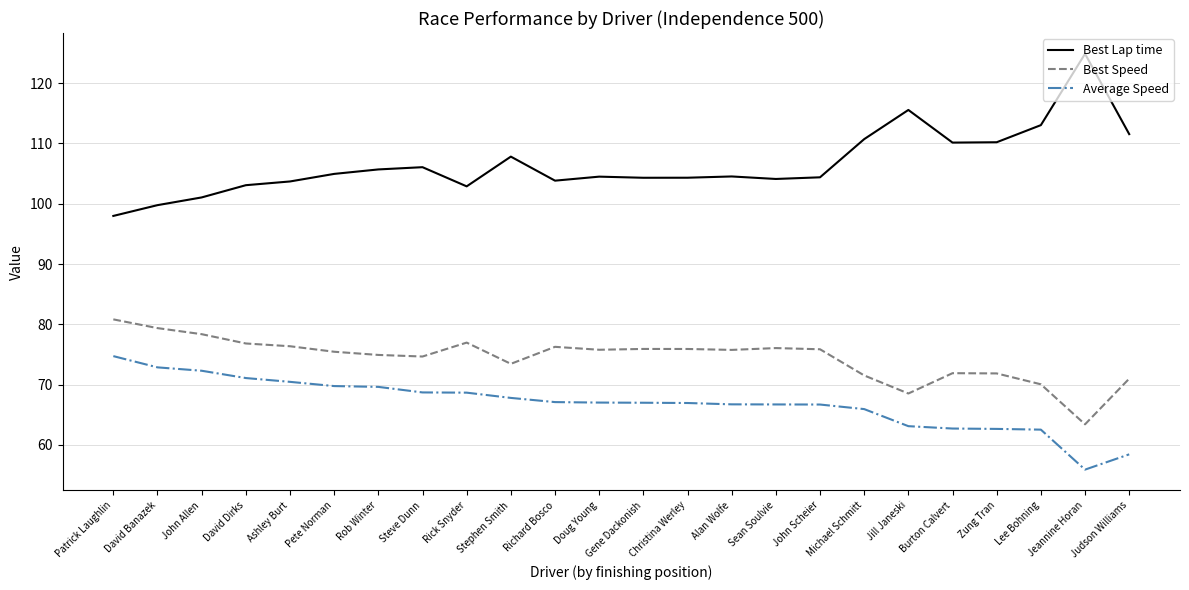

The Best Speed series shows 100.3 at Sean Soulvie. True or false?

False